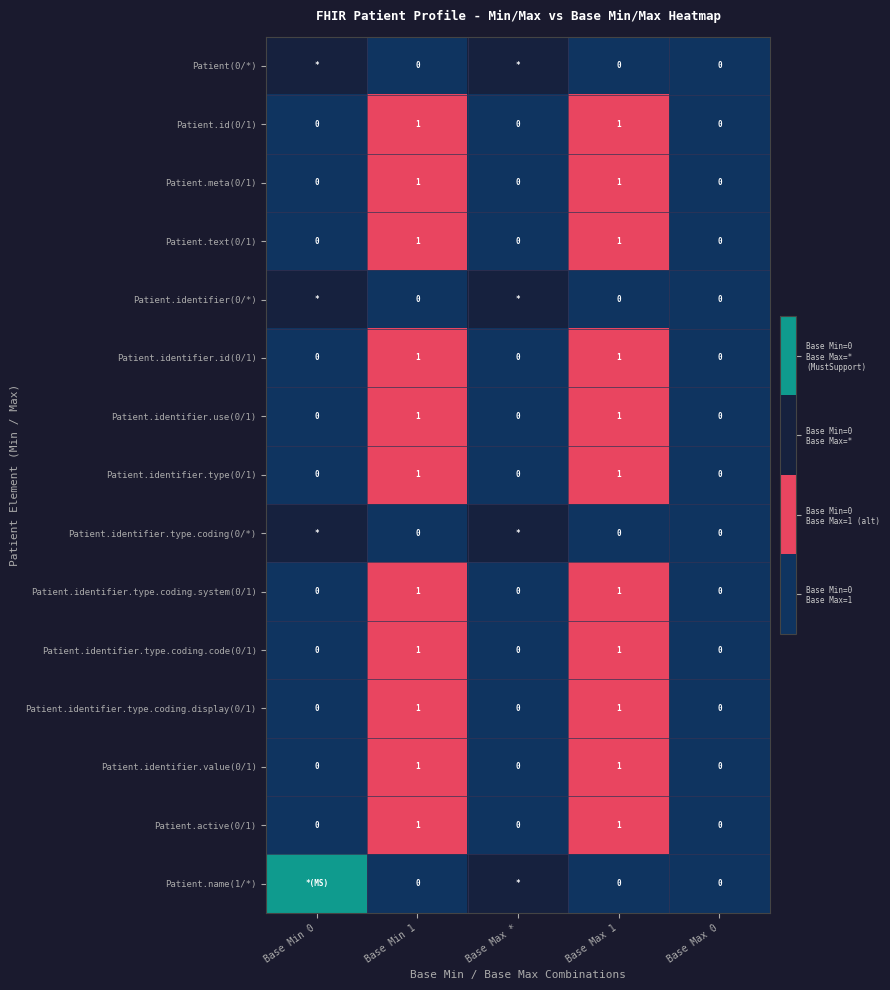

What is the difference between the highest and lowest values at Base Max 1?

1